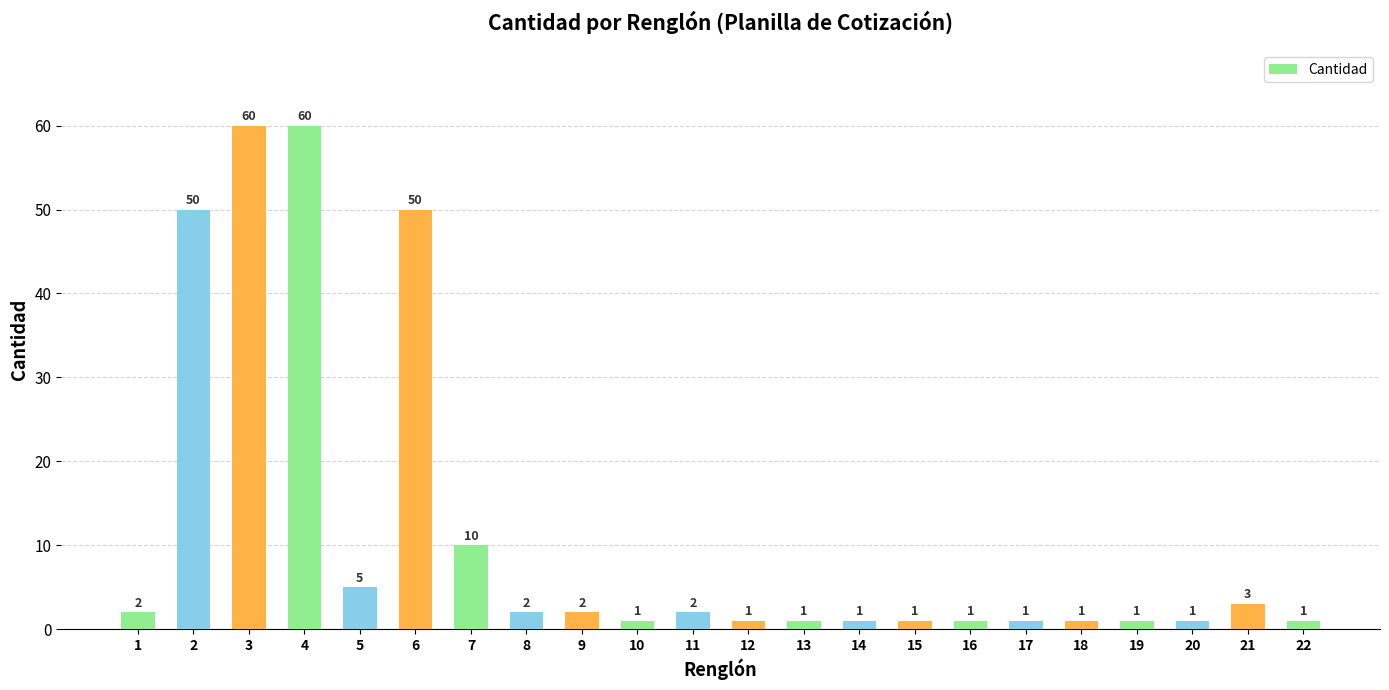

What is the difference between the maximum and minimum values?

59